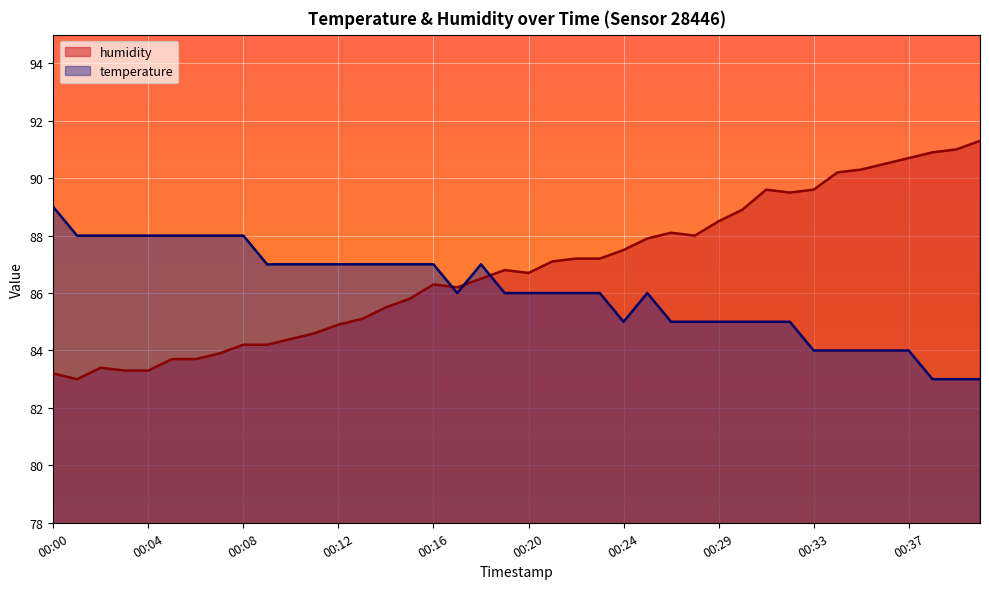

What is the lowest value of the temperature series?

83.0